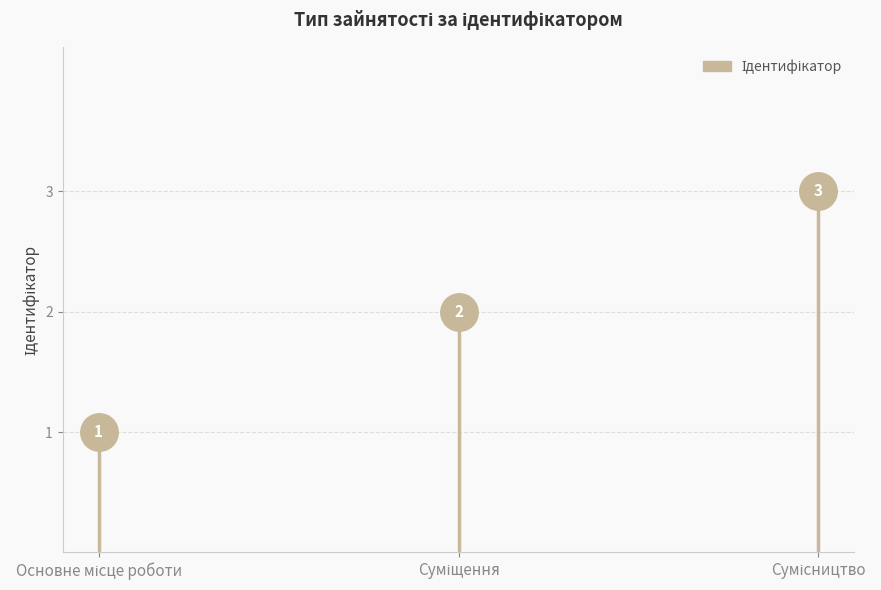

Between Суміщення and Основне місце роботи, which is larger?

Суміщення